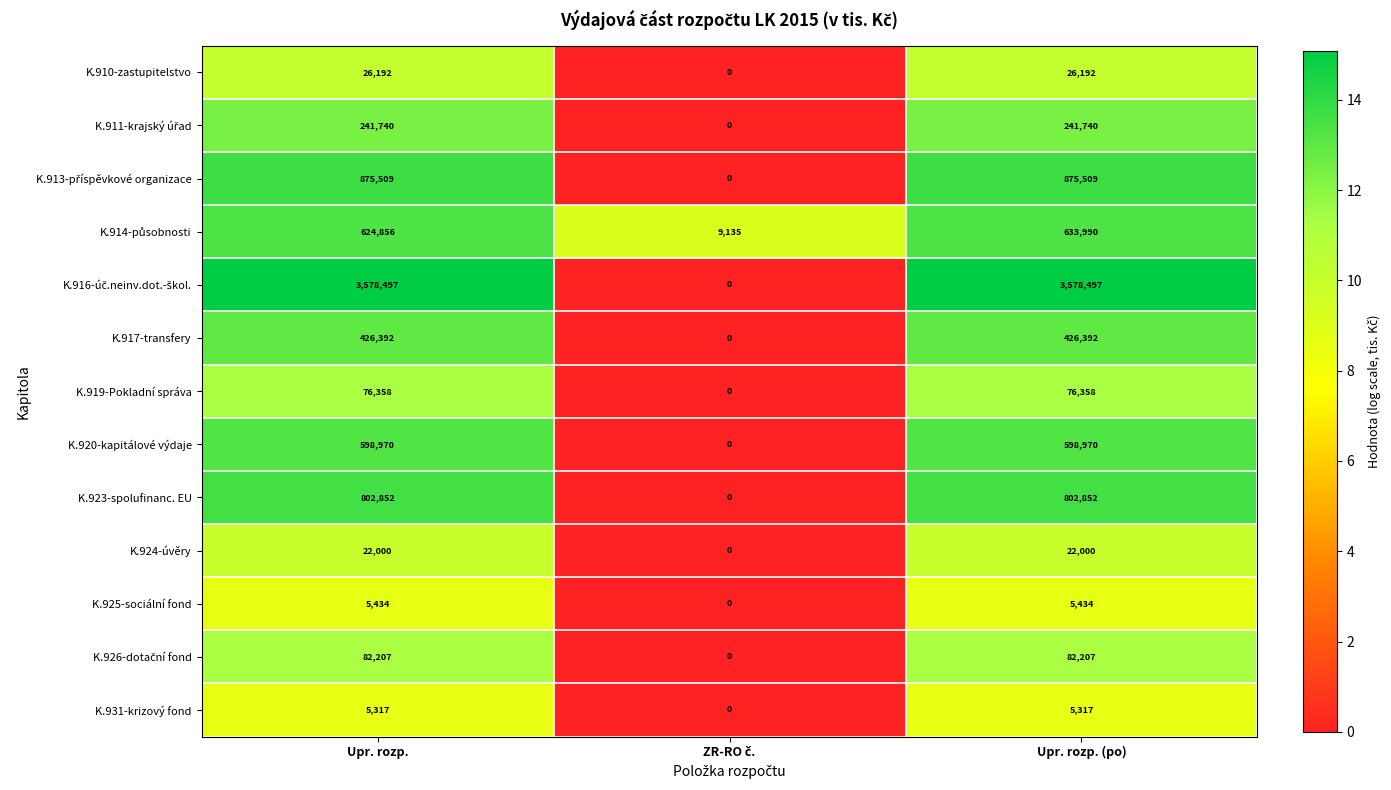

At which category is the sum across all series the highest?

Upr. rozp. (po)